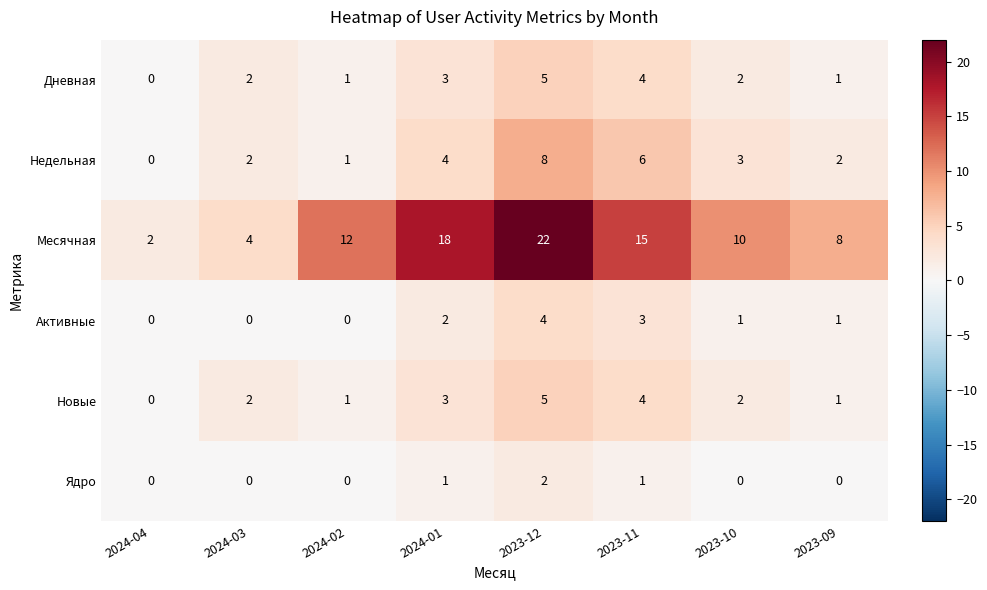

Which series has the largest range (max minus min)?

Месячная